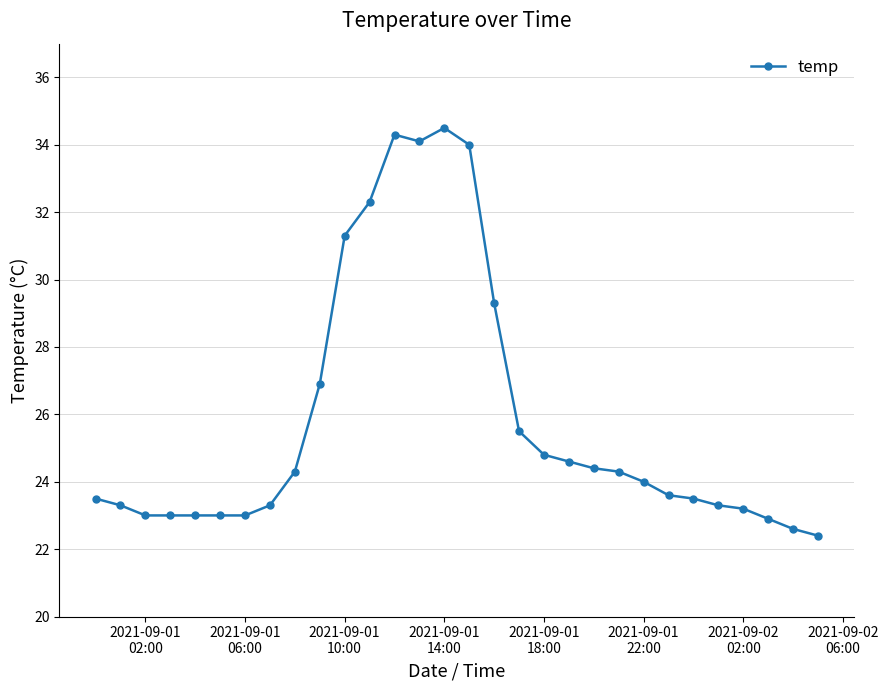

What is the minimum value shown in the chart?

22.4